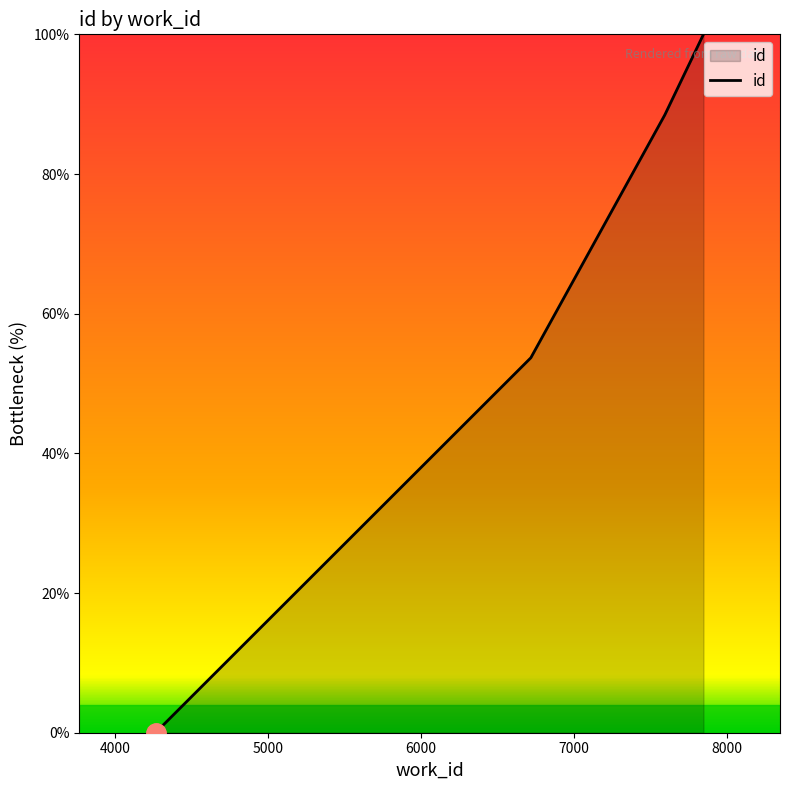

How many data points are less than 53?

2